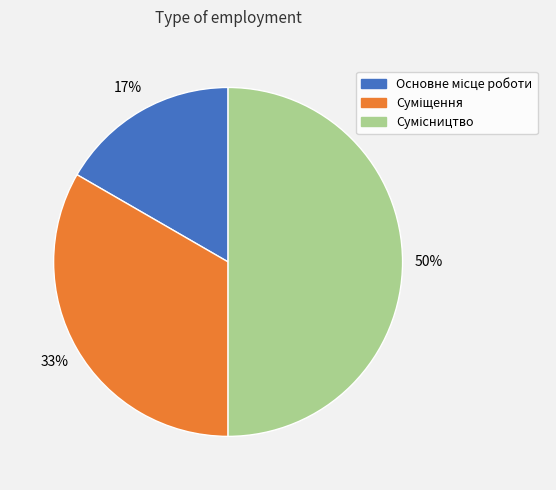

To the nearest percent, what is the average slice percentage?

33%